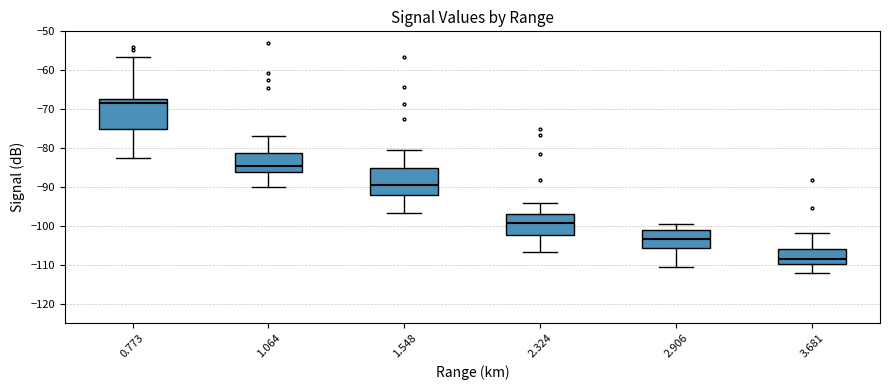

Reading left to right, read every box against the y-axis: the position of its median line, the range the box covers, and the ends of its whiskers. The values are not printed on the chart, so give them approximately, as read against the axis.

0.773: median -68, box -75 to -67, whiskers -83 to -56
1.064: median -85, box -86 to -81, whiskers -90 to -77
1.548: median -90, box -92 to -85, whiskers -97 to -80
2.324: median -99, box -102 to -97, whiskers -107 to -94
2.906: median -103, box -106 to -101, whiskers -111 to -100
3.681: median -108, box -110 to -106, whiskers -112 to -102